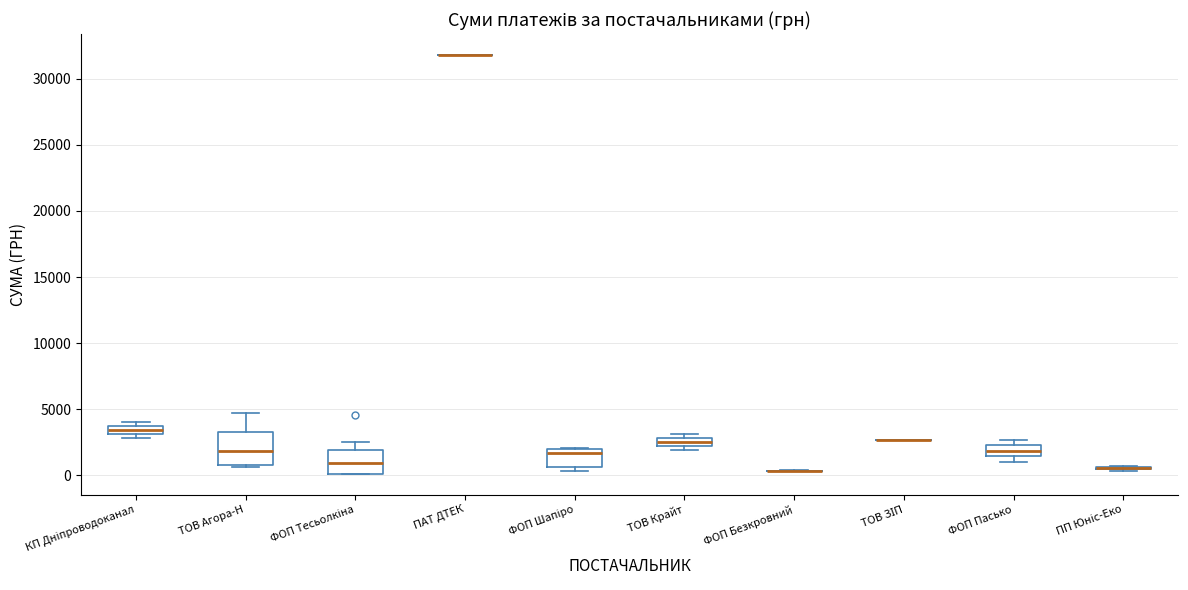

Which box is the tallest, from its lower edge to its upper edge?

ТОВ Агора-Н